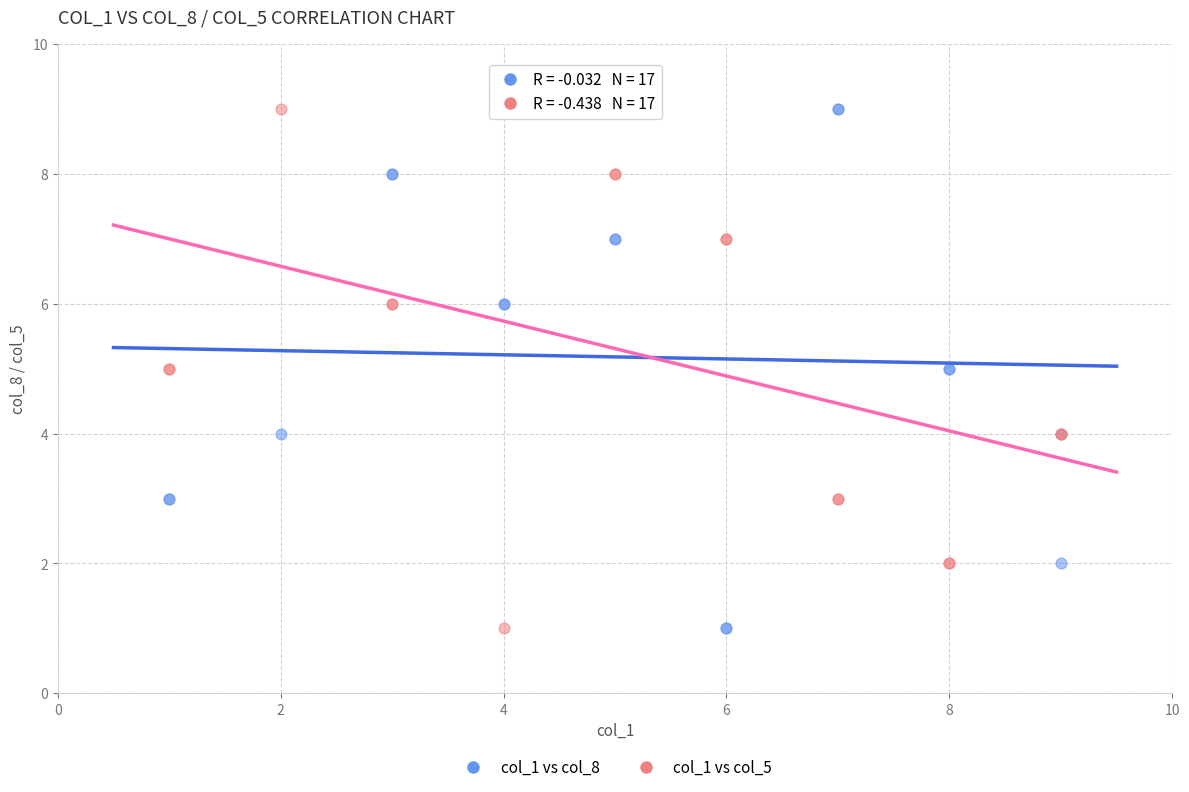

What is the X range (max minus min) for the scatter plot?

8